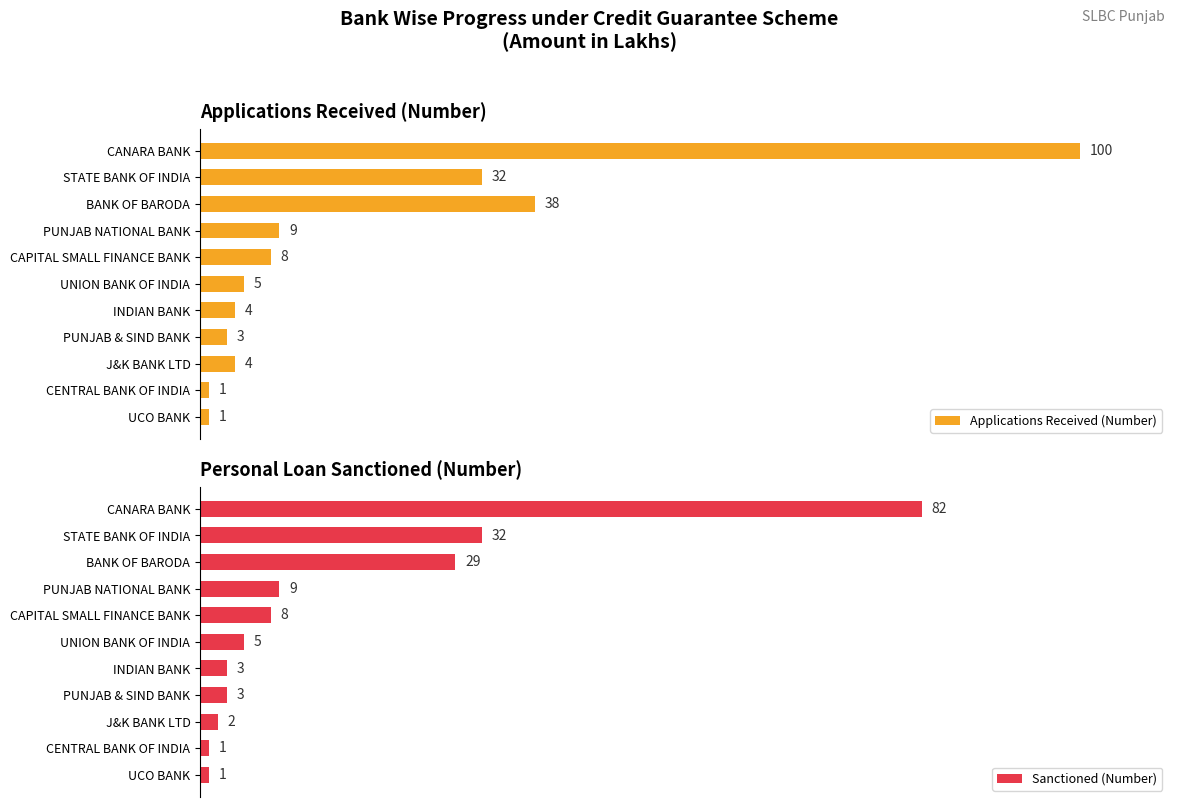

At which label is Applications Received (Number) closest to 50?

BANK OF BARODA